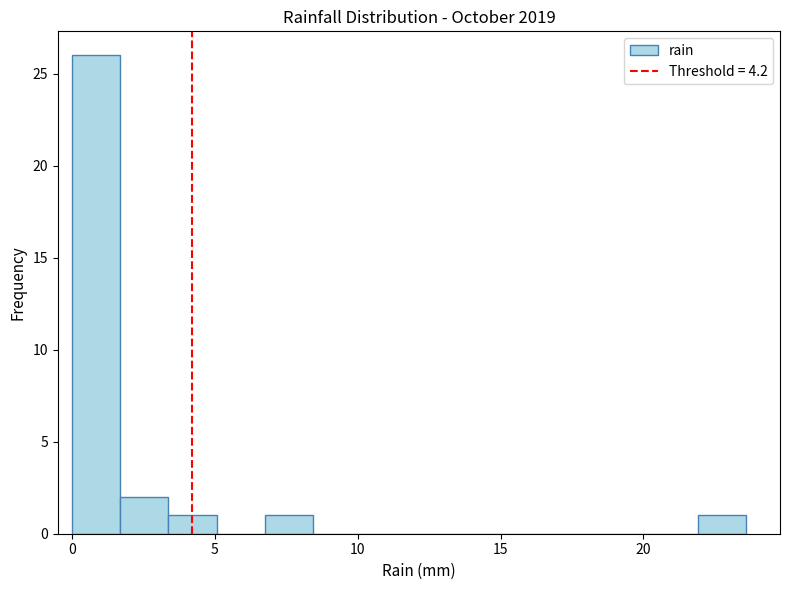

Read against the x-axis, roughly where is the centre of the tallest bar?

1.0